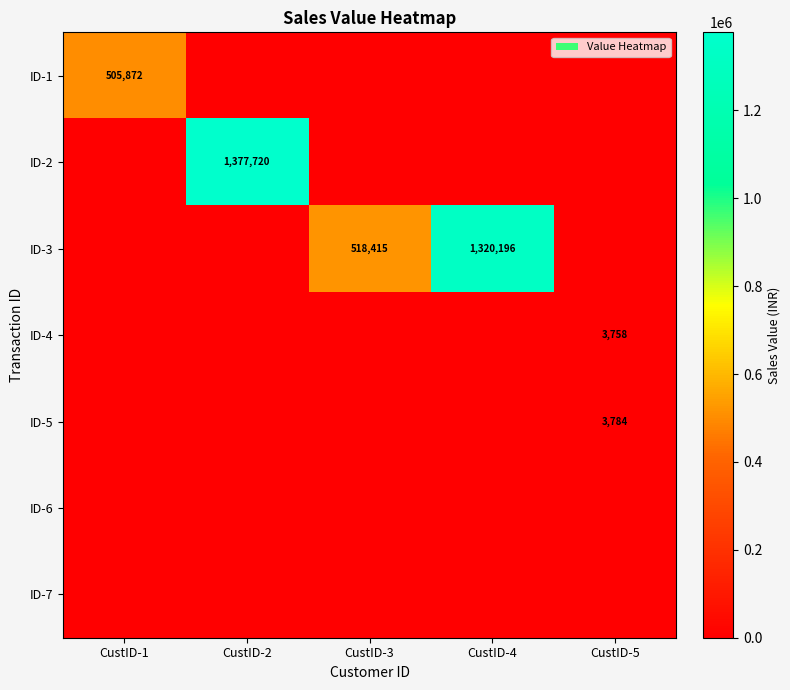

The value of ID-5 at CustID-5 is 6539. True or false?

False